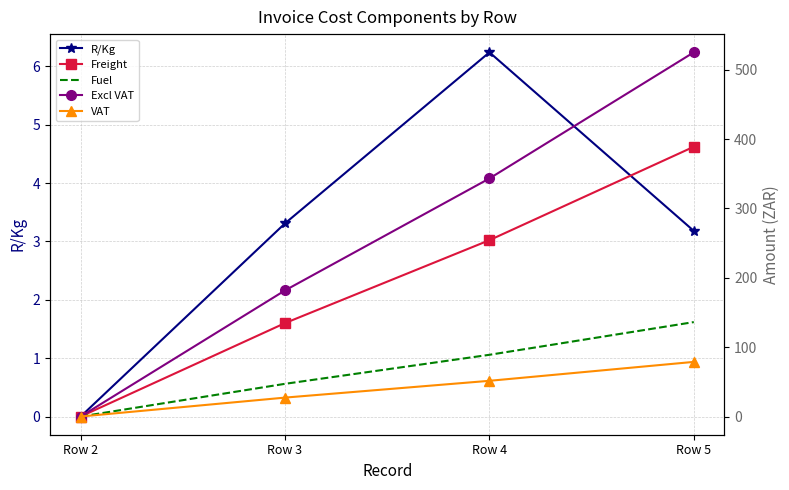

Rank the series by their maximum value, from highest to lowest.

Excl VAT, Freight, Fuel, VAT, R/Kg